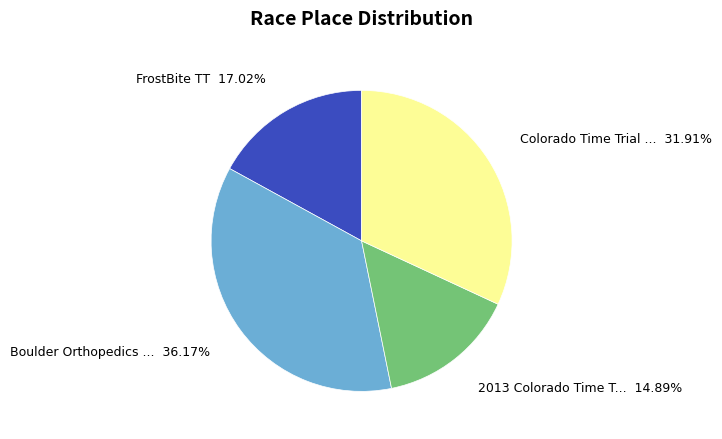

Does any single category account for the majority?

No